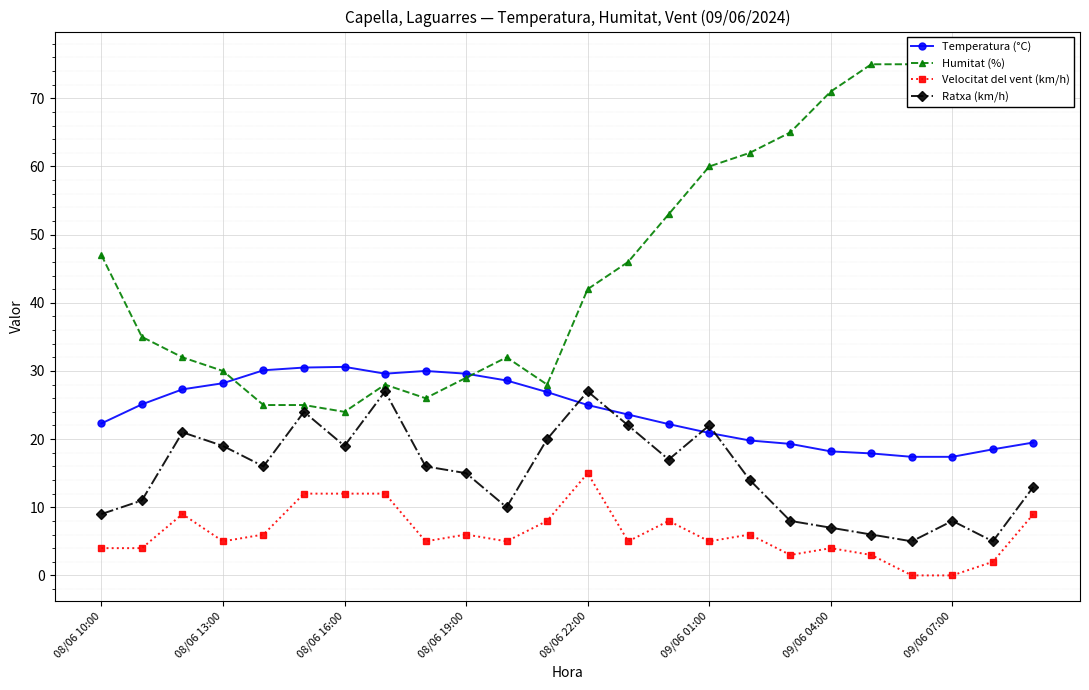

Which series ends up on top after the final intersection of Humitat (%) and Temperatura (°C)?

Humitat (%)